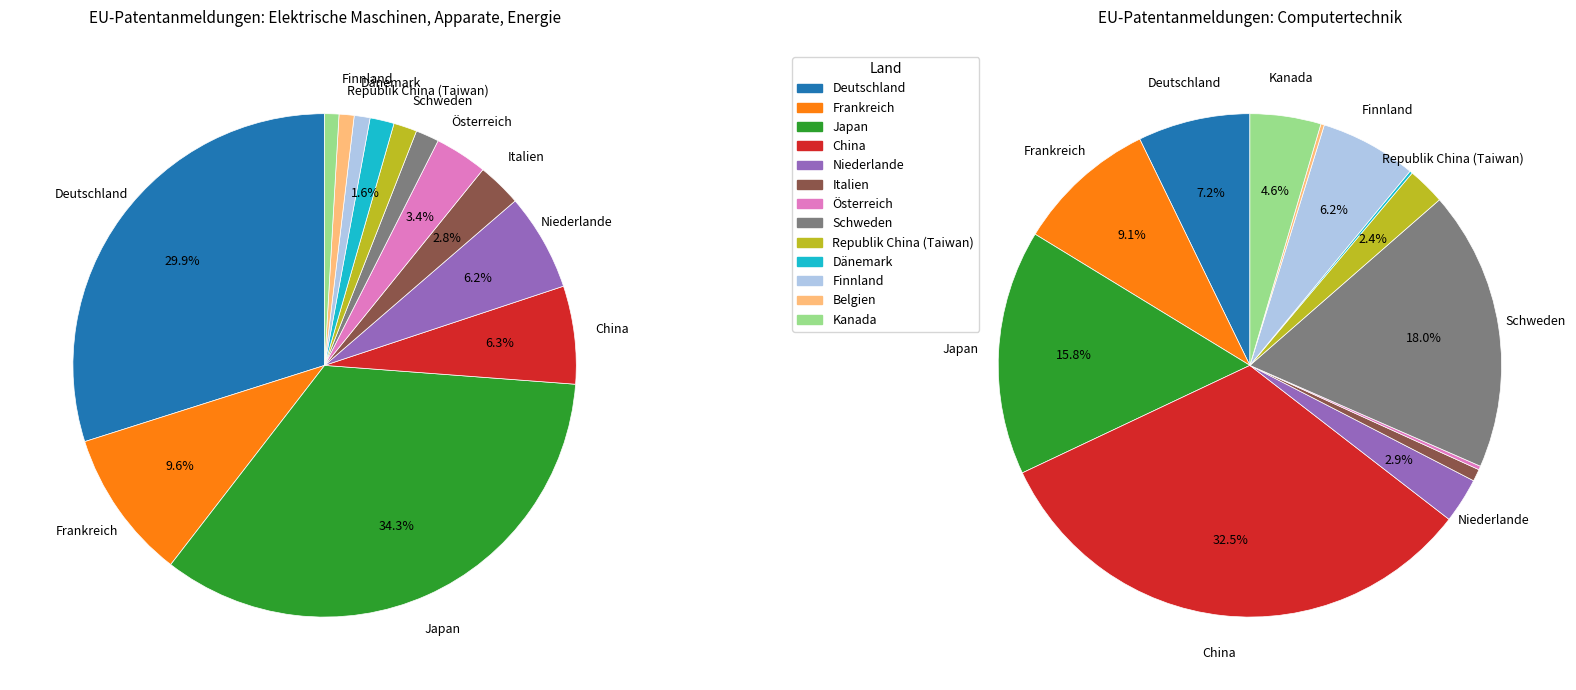

Which slice is the largest?

China